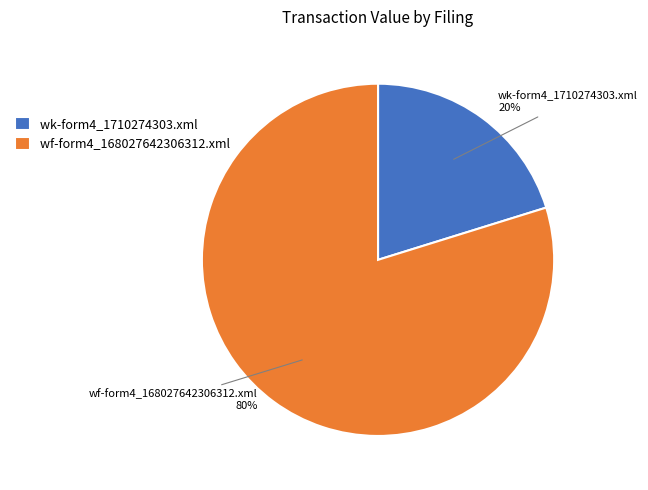

Does wk-form4_1710274303.xml represent more than half of the total?

No